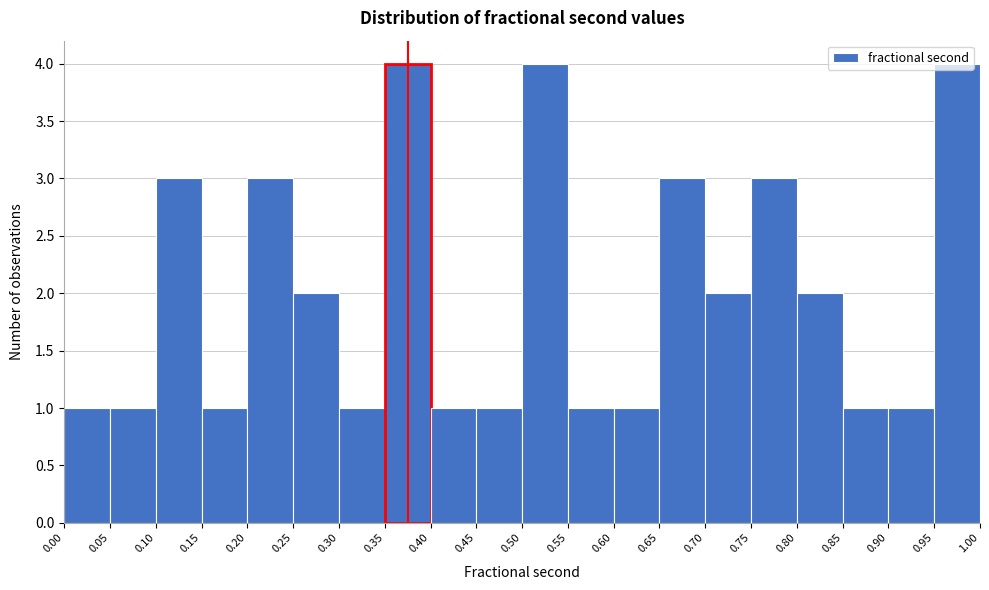

What is the height of the bar covering 0.90 to 0.95 on the x-axis? The values are not printed on the chart, so give them approximately, as read against the axis.

1